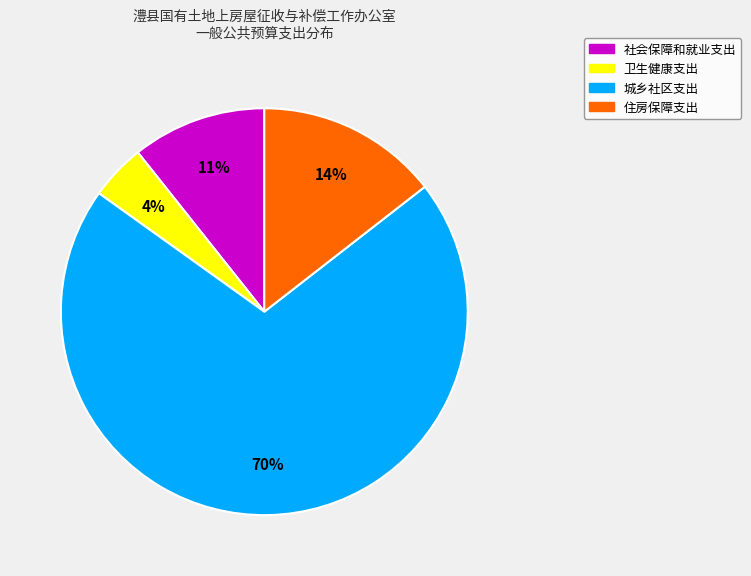

To the nearest percent, what percentage of the pie is 住房保障支出?

14%